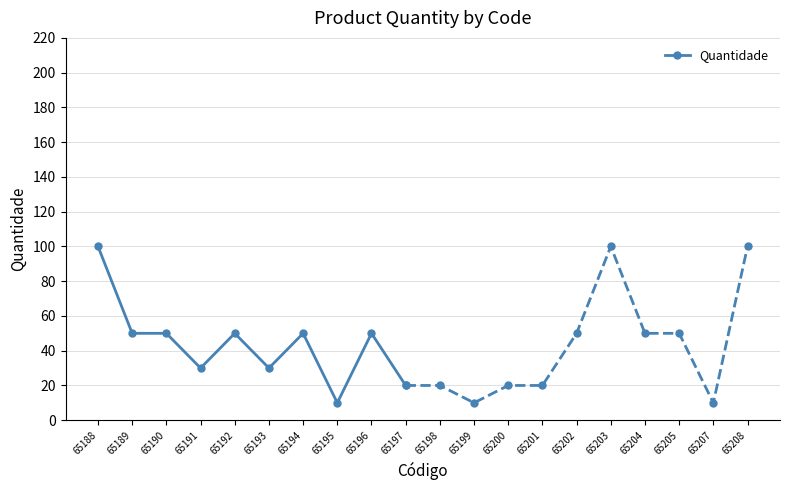

Reading left to right, what are all the values shown in this chart?

100	50	50	30	50	30	50	10	50	20